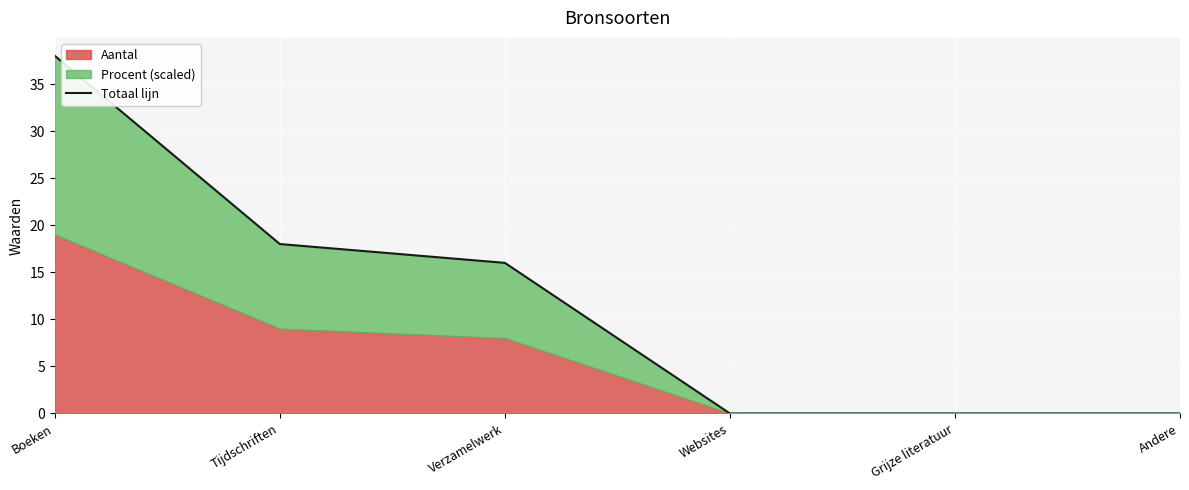

What is the difference between the values at Websites and Tijdschriften?

18